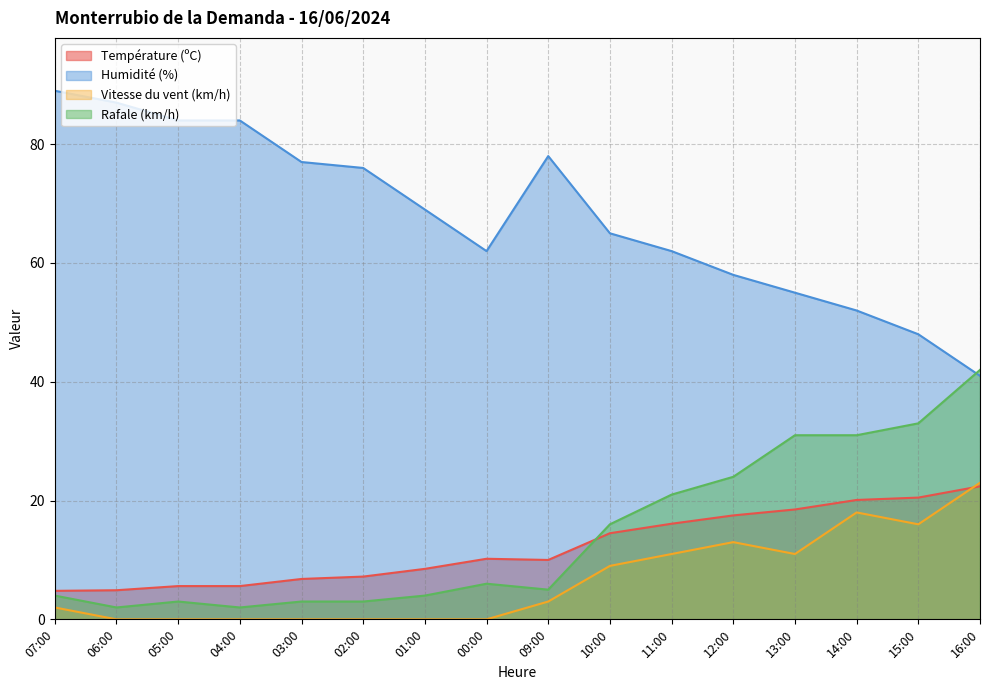

Rank the categories by Humidité (%) value from lowest to highest.

16:00, 15:00, 14:00, 13:00, 12:00, 00:00, 11:00, 10:00, 01:00, 02:00, 03:00, 09:00, 05:00, 04:00, 06:00, 07:00